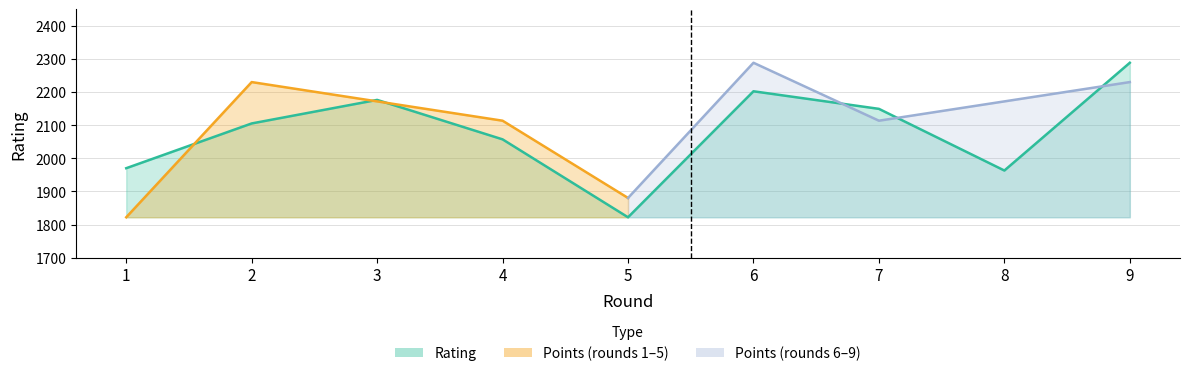

At which label does the data first exceed 2105?

3